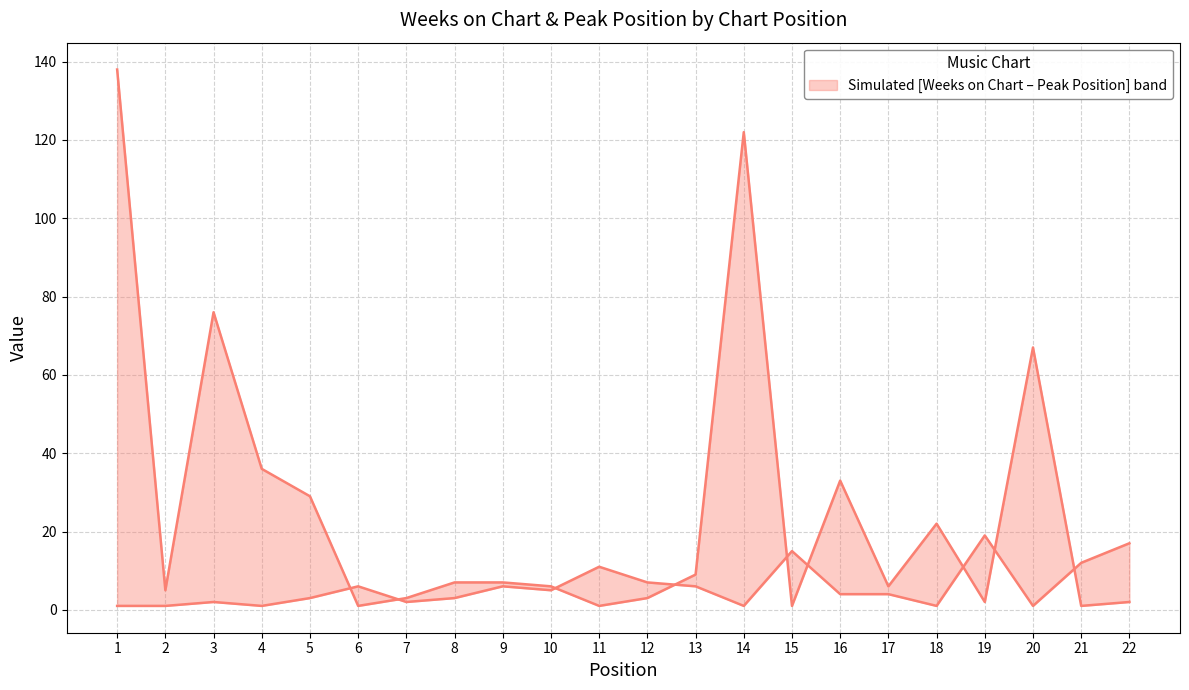

Is it true that Weeks on Chart equals 62 at 14?

False